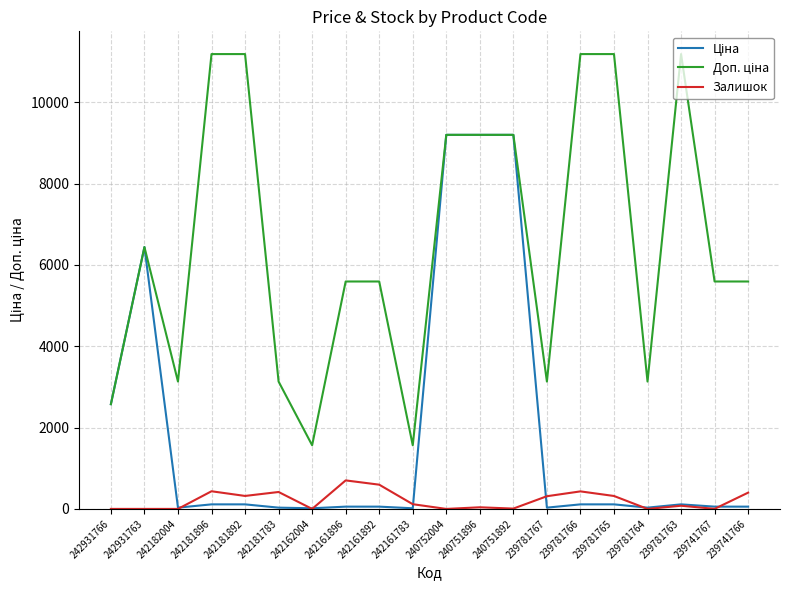

What is the greatest value displayed?

11182.0